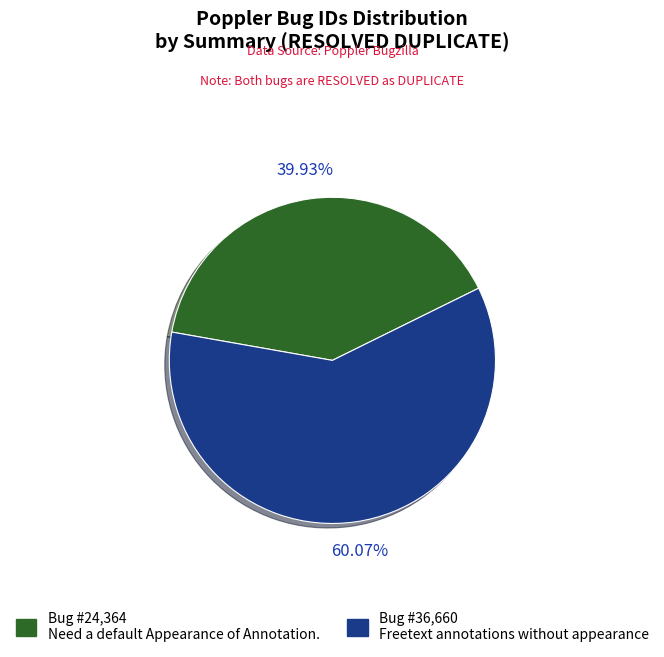

Is there a majority slice in this chart?

Yes